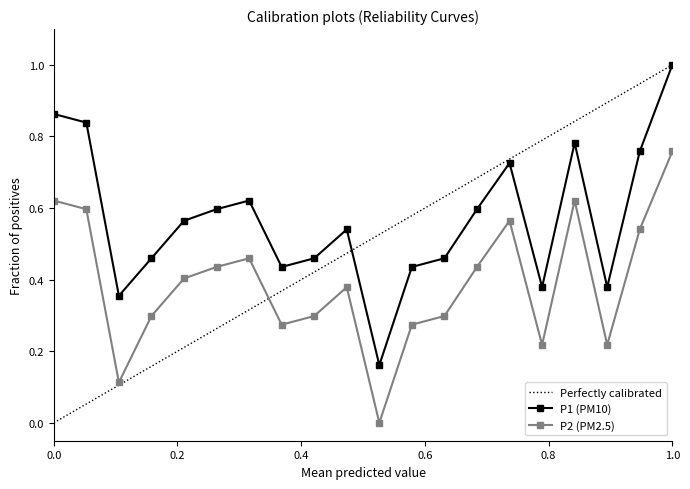

Reading right to left, transcribe all the data shown in this chart.

P1: 1.0	0.8	0.4	0.8	0.4	0.7	0.6	0.5	0.4	0.2	0.5	0.5	0.4	0.6	0.6	0.6	0.5	0.4	0.8	0.9
P2: 0.8	0.5	0.2	0.6	0.2	0.6	0.4	0.3	0.3	0.0	0.4	0.3	0.3	0.5	0.4	0.4	0.3	0.1	0.6	0.6